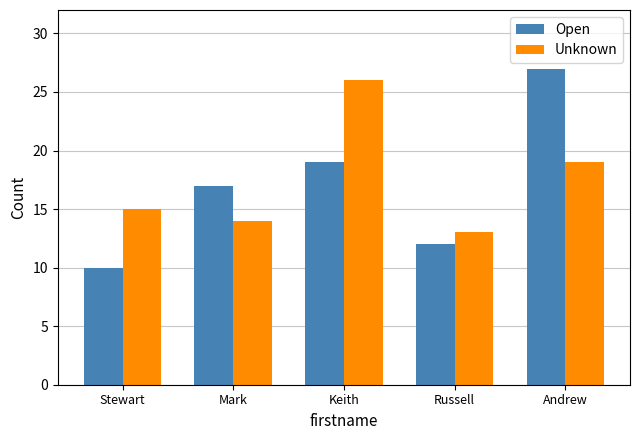

Is it true that Unknown equals 6 at Mark?

False